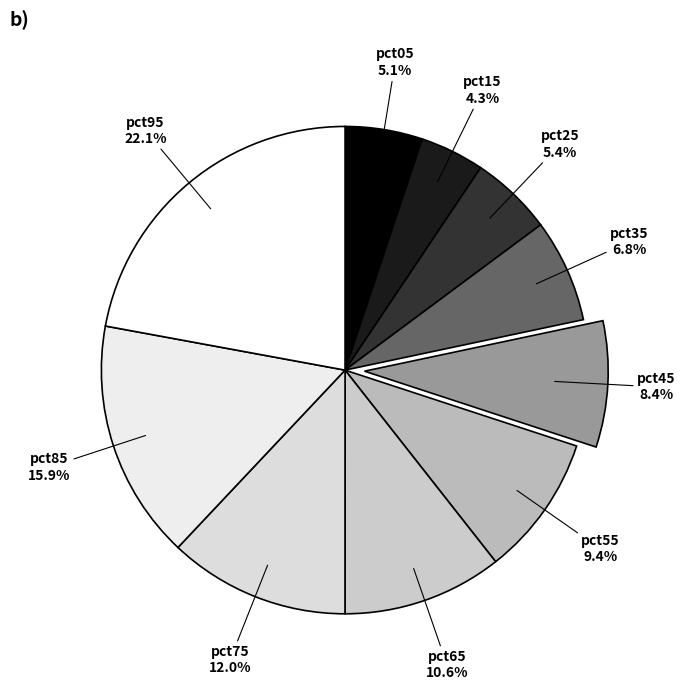

What portion of the pie excludes pct25?

94.6%